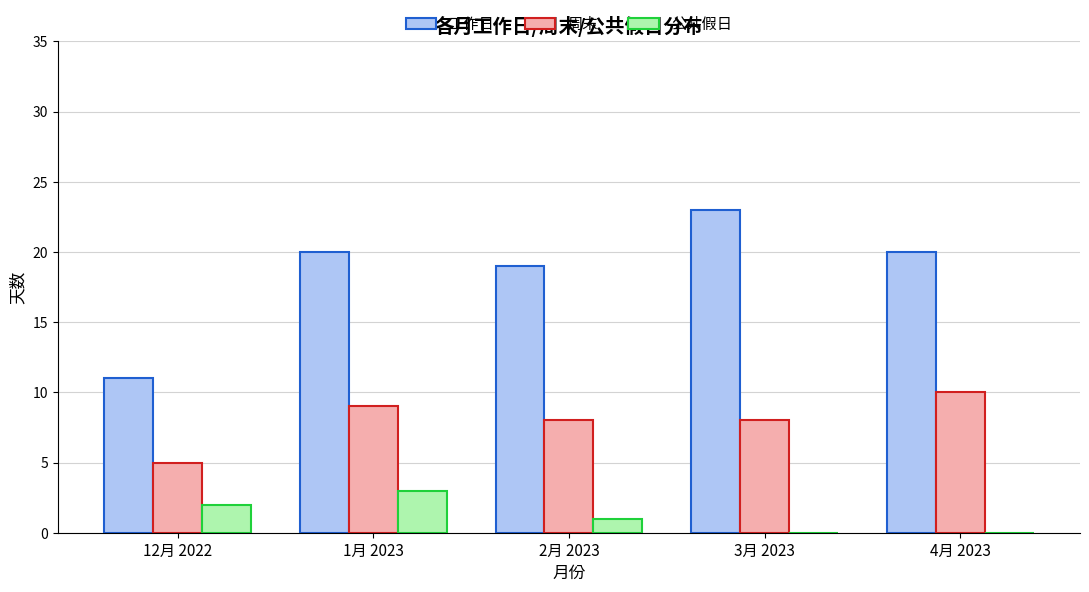

Which series changed the most between 12月 2022 and 3月 2023?

工作日